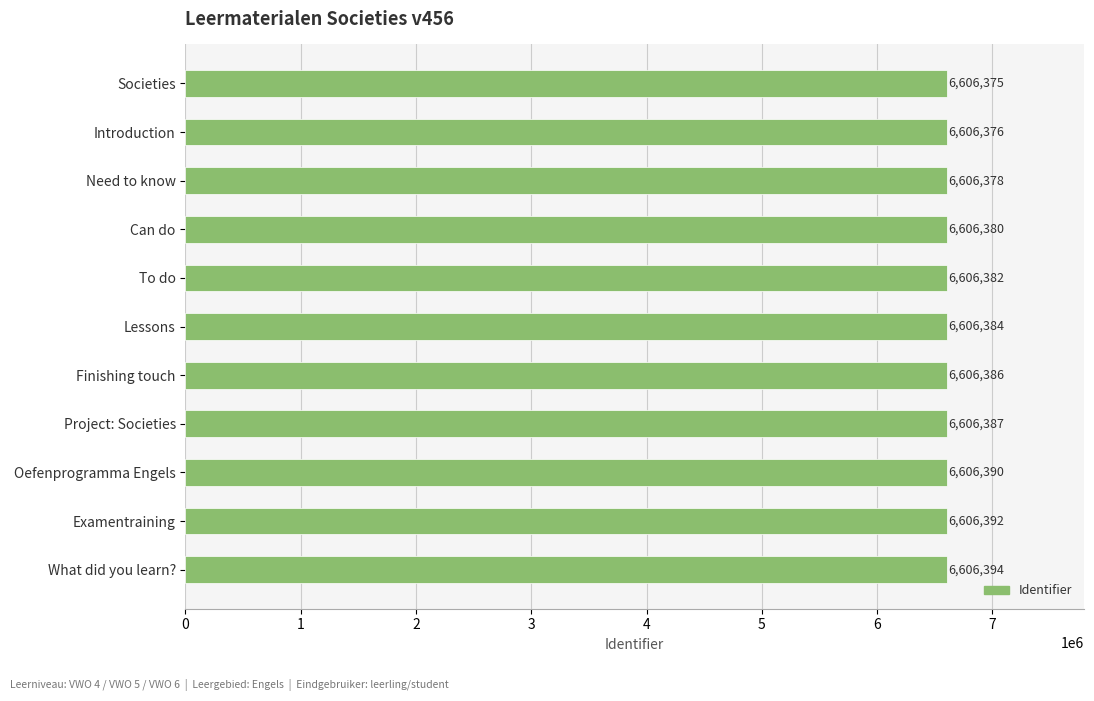

What is the minimum value shown in the chart?

6606375